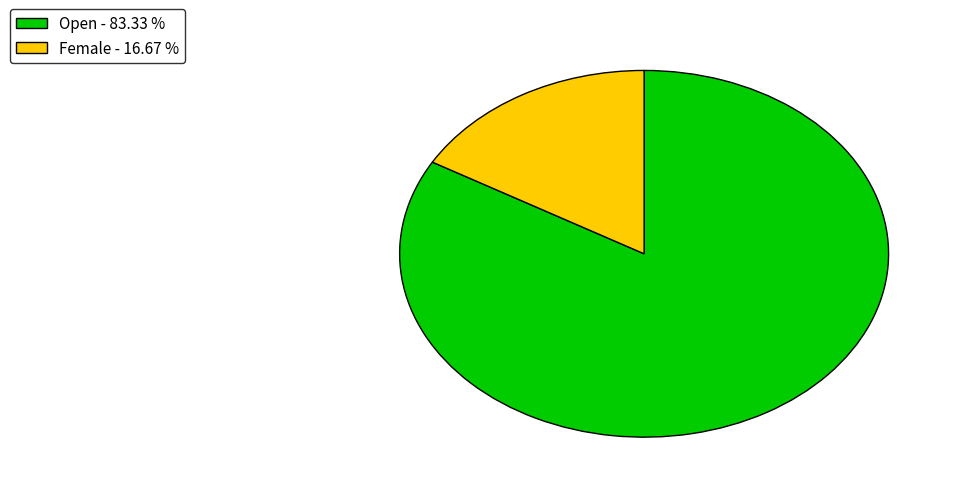

Does Female - 16.67 % account for over 50% of the chart?

No